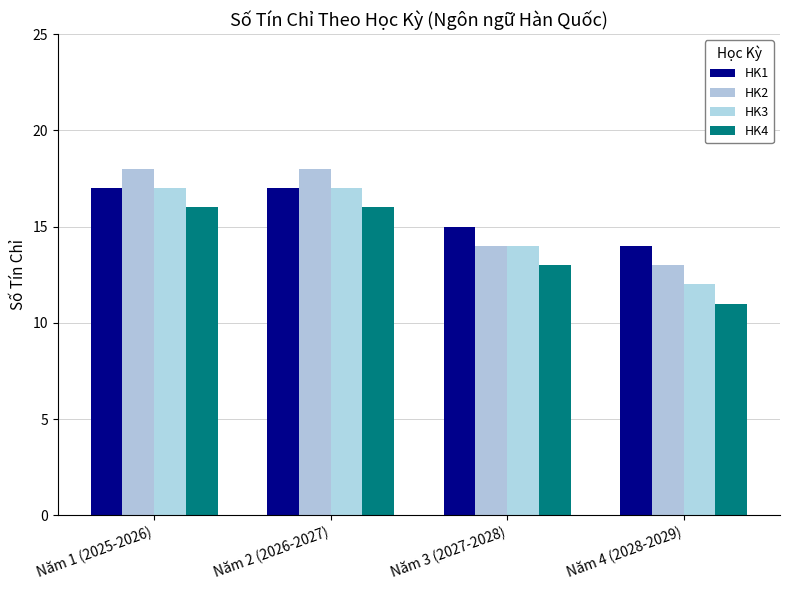

Which has a higher value, Năm 4 (2028-2029) or Năm 3 (2027-2028)?

Năm 3 (2027-2028)